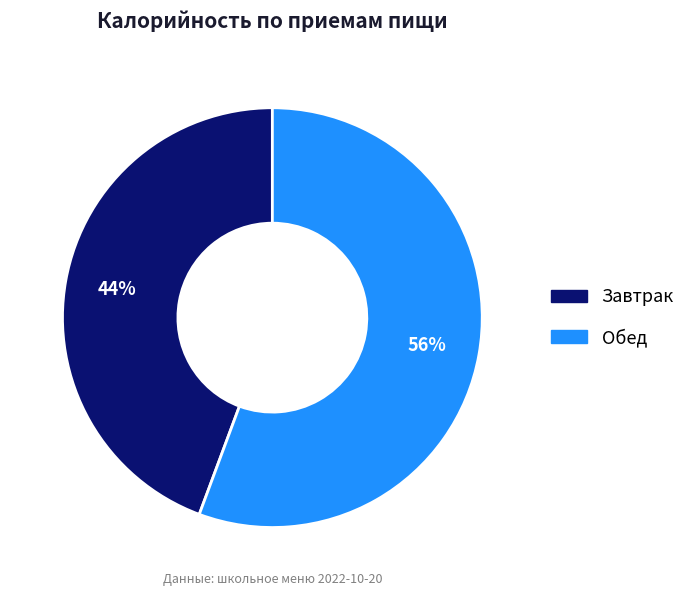

The Обед slice represents 67% of the pie. True or false?

False